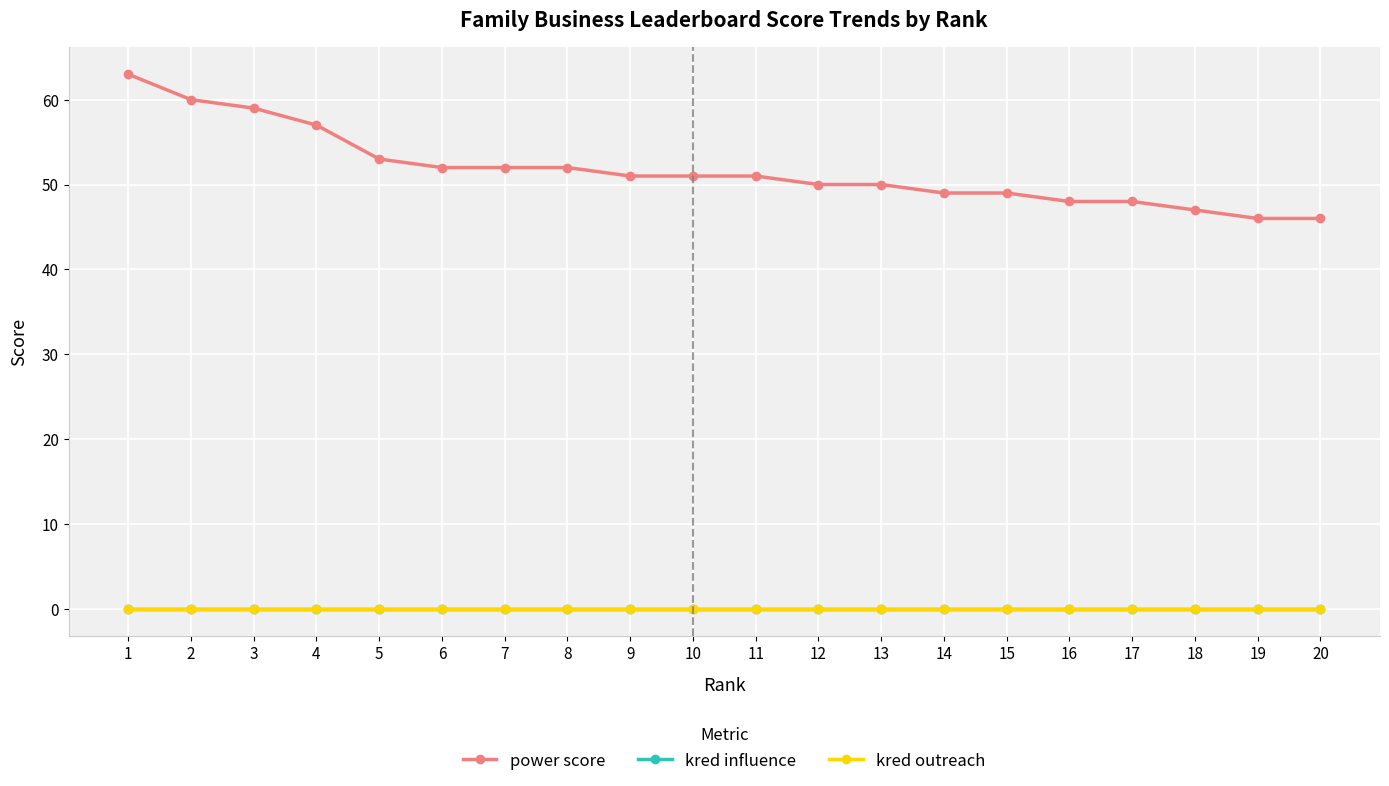

Does the chart have visible grid lines?

Yes